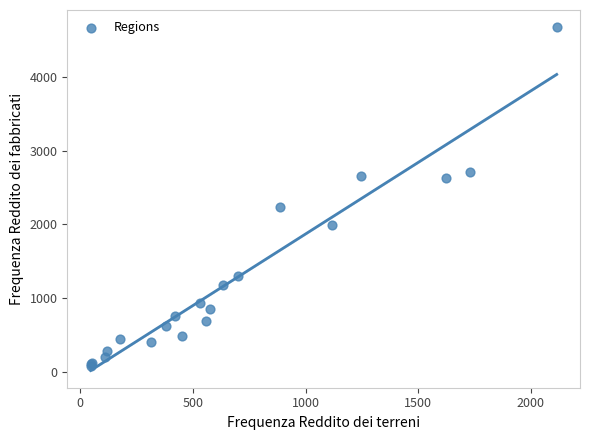

What Y value in the scatter plot is closest to 2381?

2240